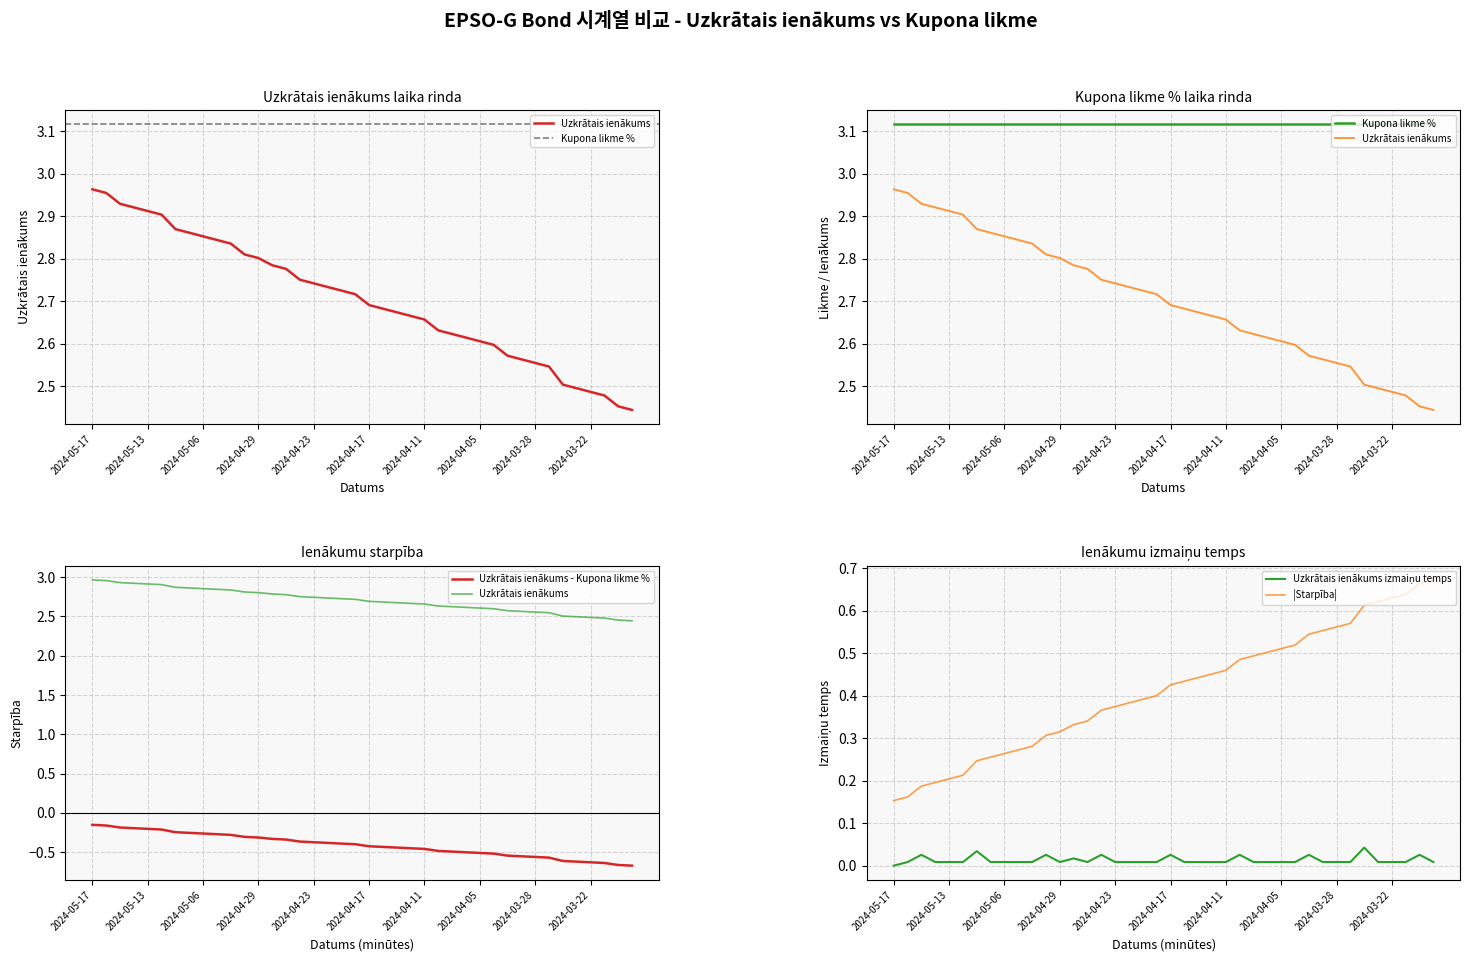

Rank the series by their maximum value, from highest to lowest.

Kupona likme %, Uzkrātais ienākums, |Starpība|, Uzkrātais ienākums izmaiņu temps, Uzkrātais ienākums - Kupona likme %